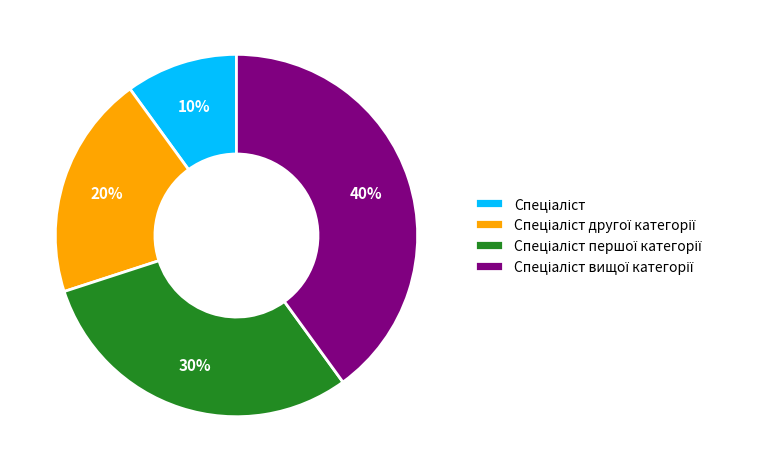

To the nearest percent, what is the average slice percentage?

25%